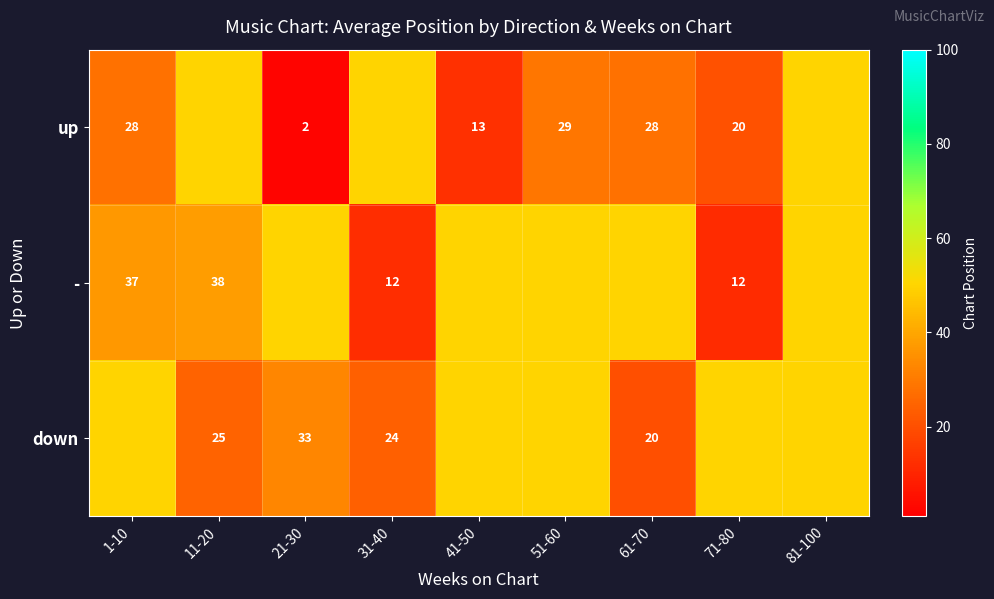

The value of - at 1-10 is 18. True or false?

False